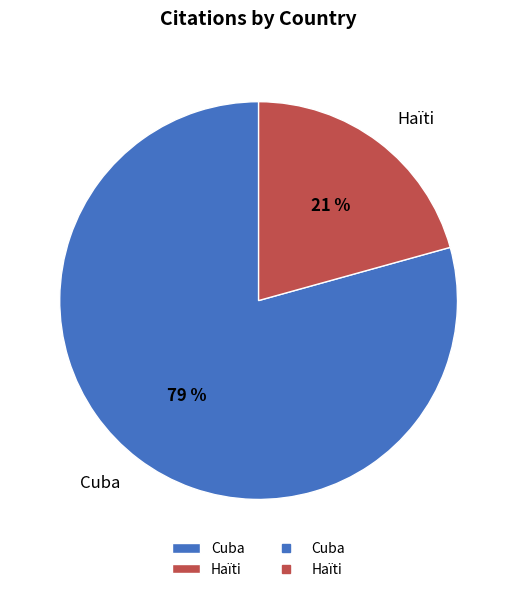

How many segments does this pie chart have?

2